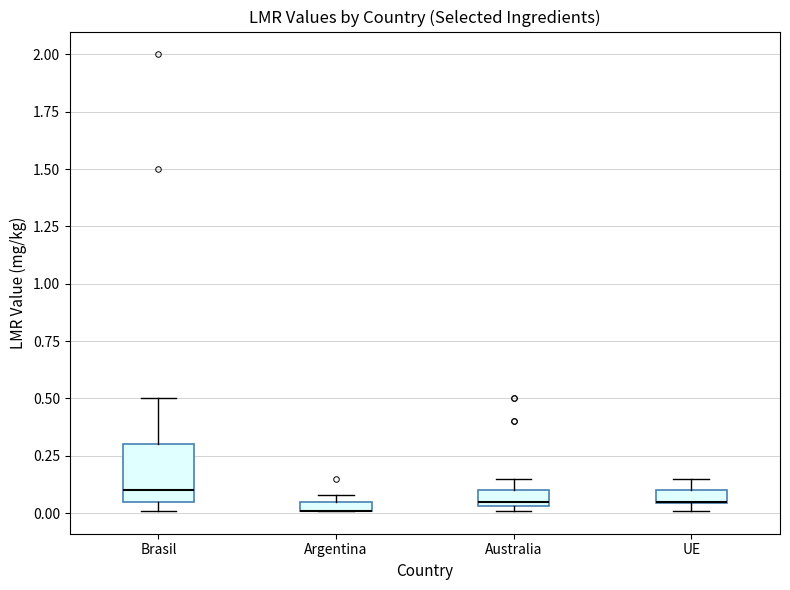

Which box is the tallest, from its lower edge to its upper edge?

Brasil